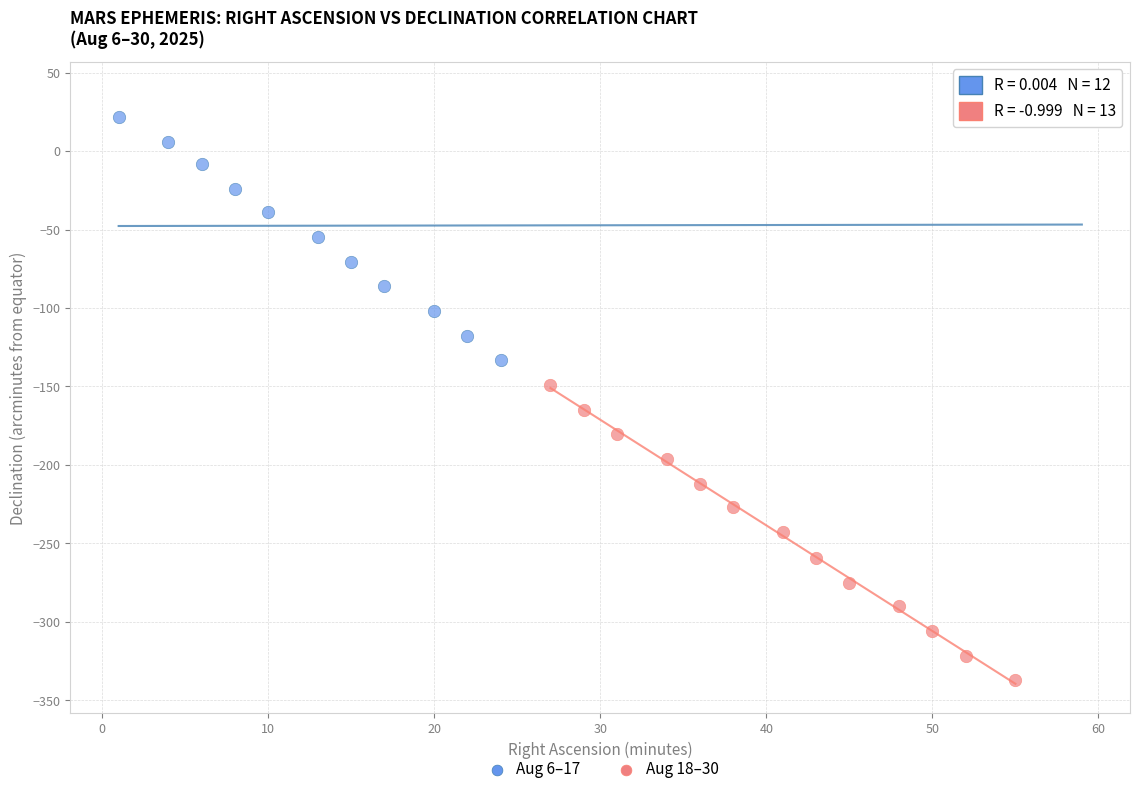

Which series reaches the minimum Y coordinate?

Aug 18–30